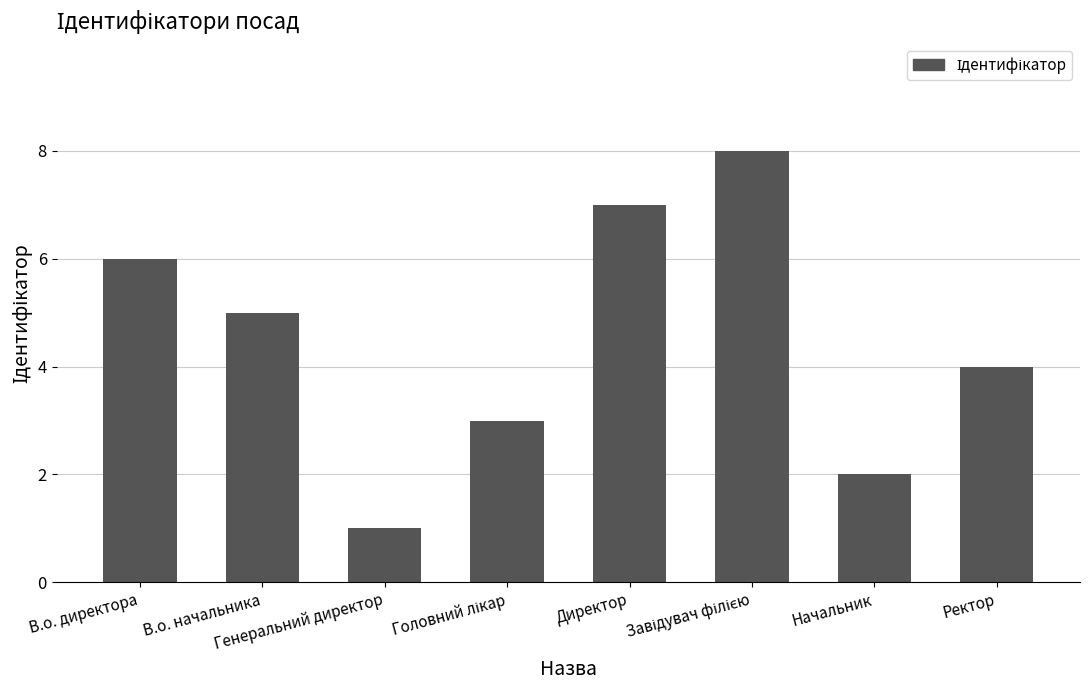

What is the value of the 6th bar from the left?

8